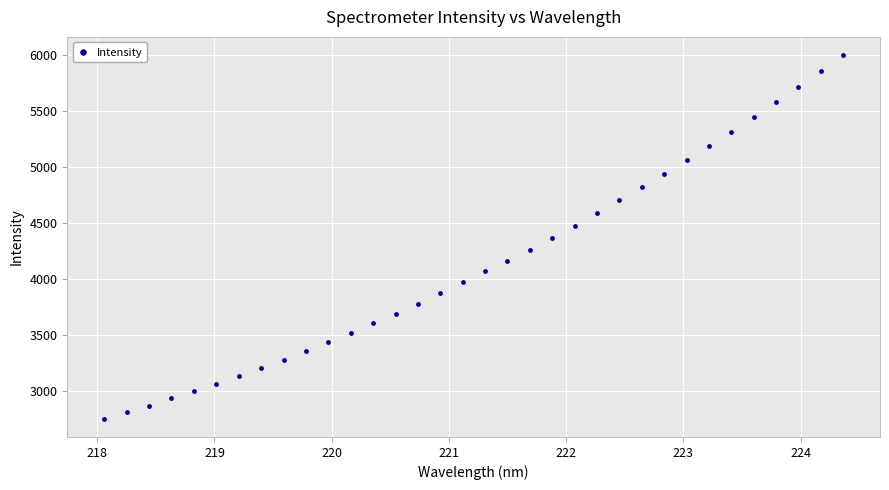

What is the range of X values (max minus min)?

6.3